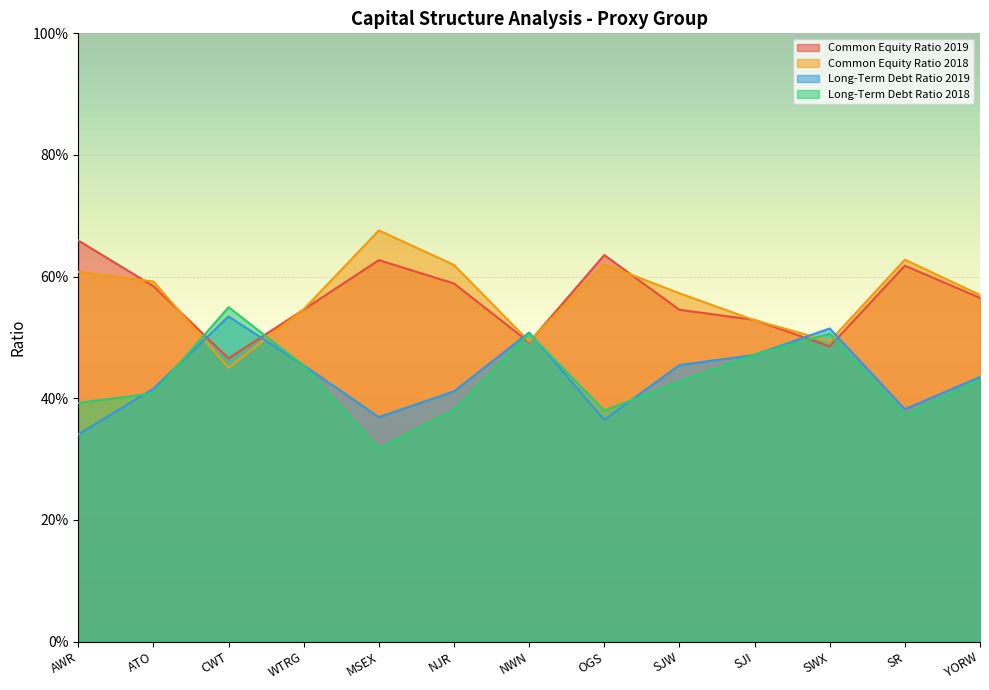

What are all the series names shown in the legend?

Common Equity Ratio 2019, Common Equity Ratio 2018, Long-Term Debt Ratio 2019, Long-Term Debt Ratio 2018